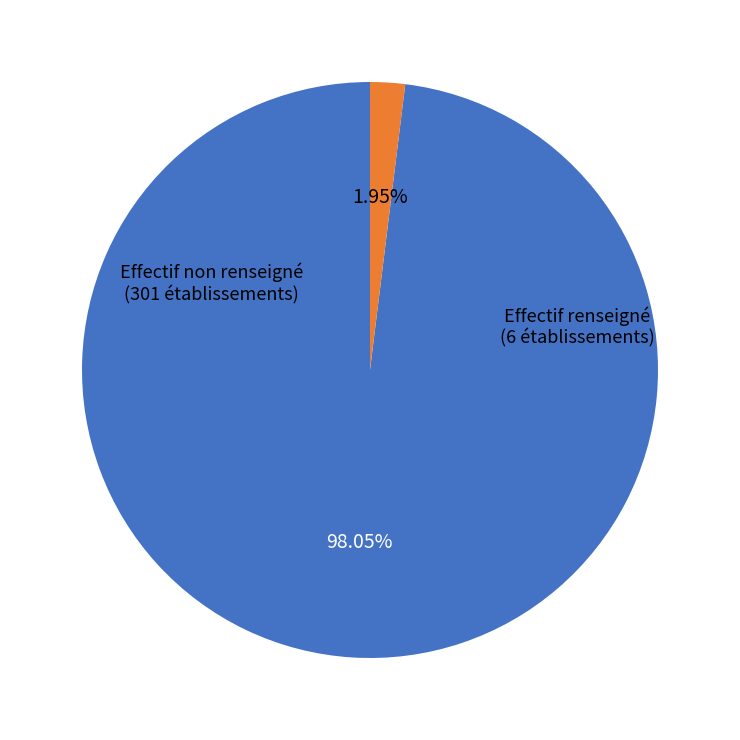

Is there a majority slice in this chart?

Yes